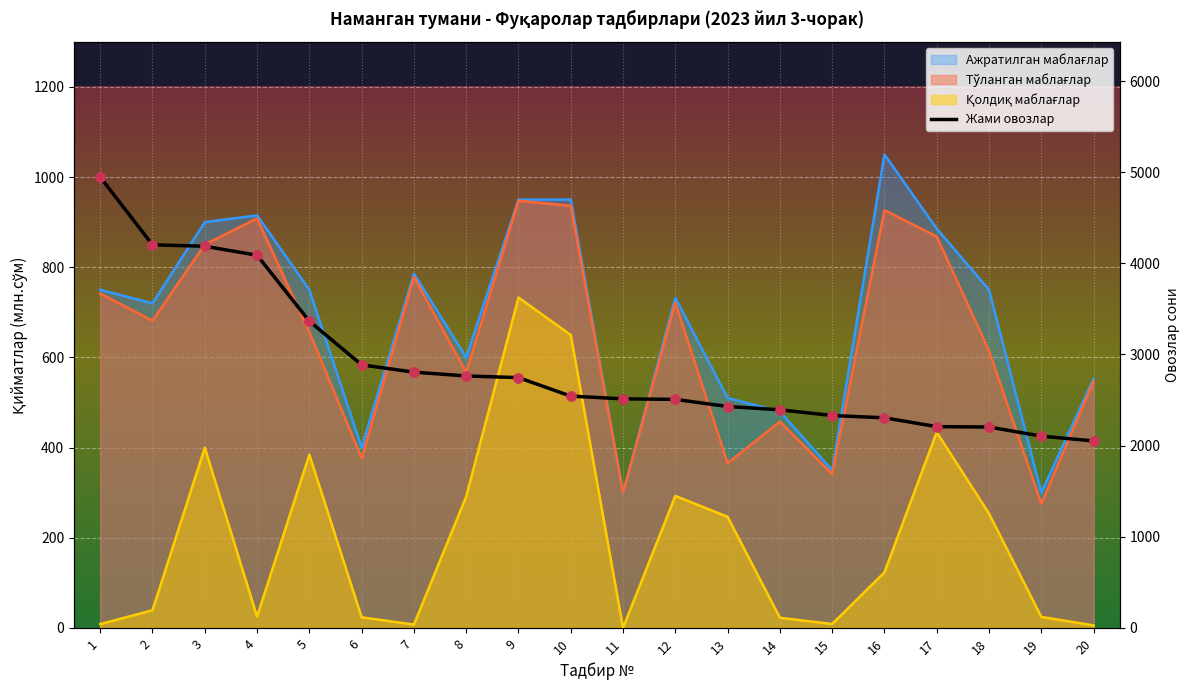

At which category is the sum across all series the highest?

1